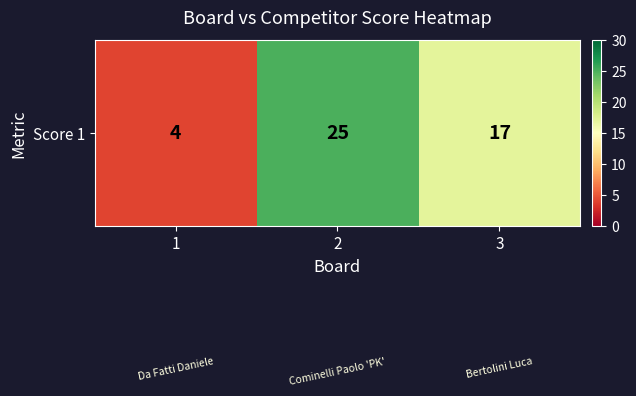

What is the average value?

15